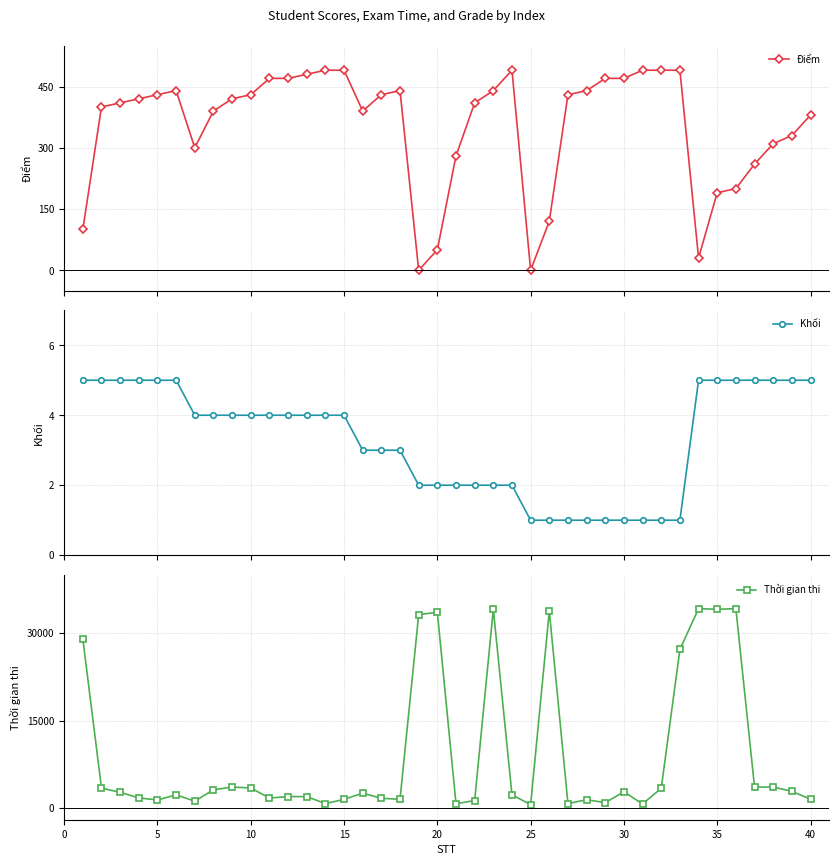

What is the value of the Điểm point at the 12th from the left?

470